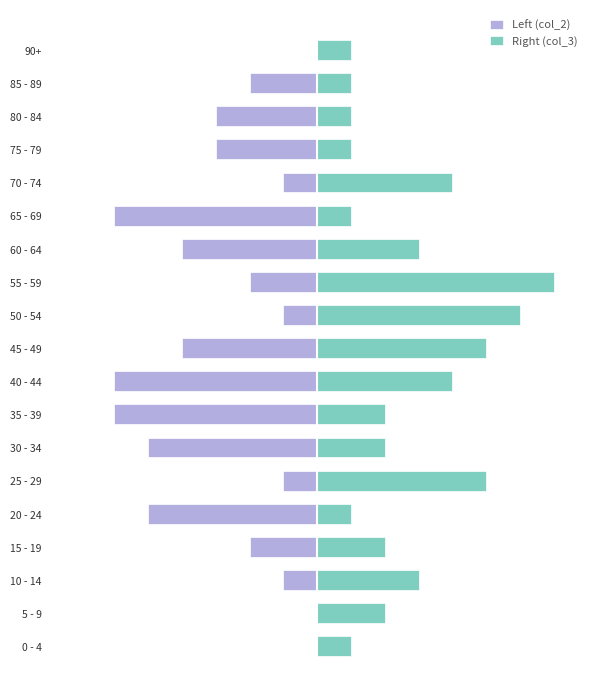

At which label is Left (col_2) closest to -3?

75 - 79